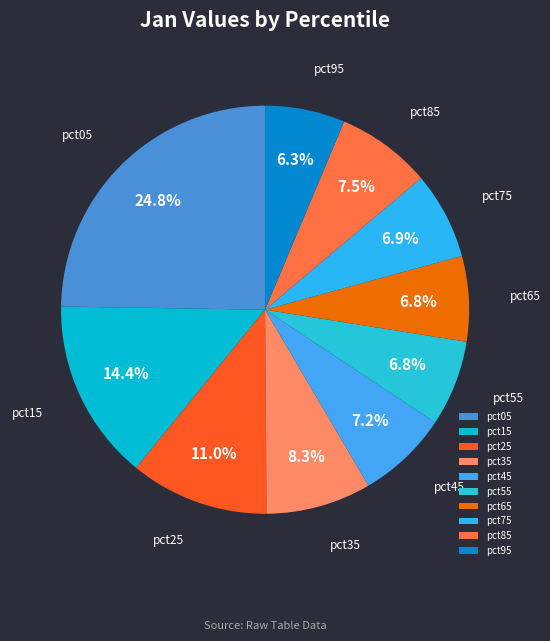

How many segments does this pie chart have?

10